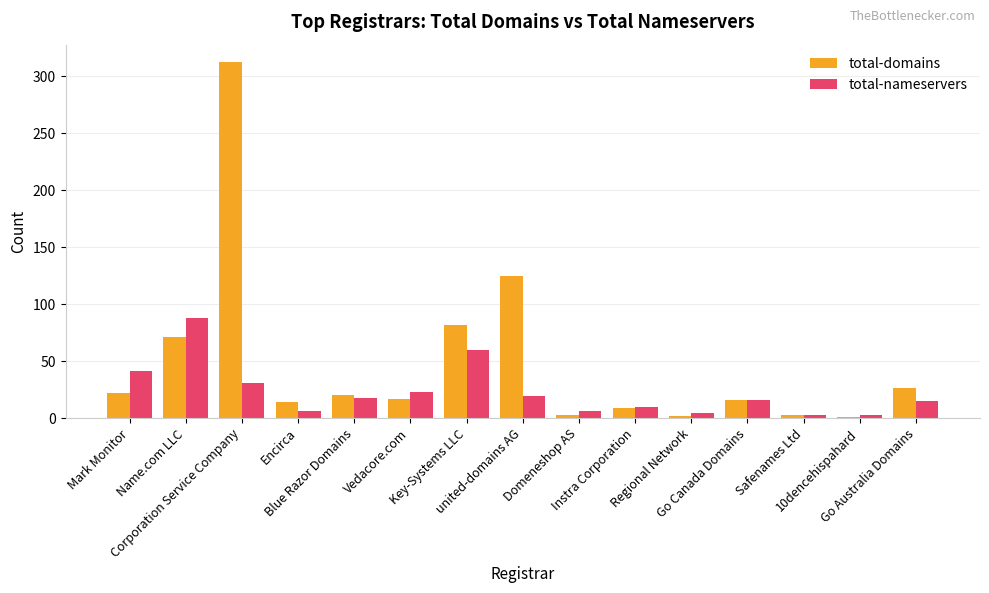

List the series in order of their peak value, highest first.

total-domains, total-nameservers